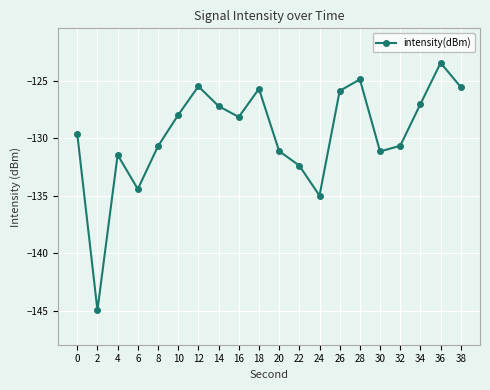

True or false: the data shows -124.9 at 28.

True